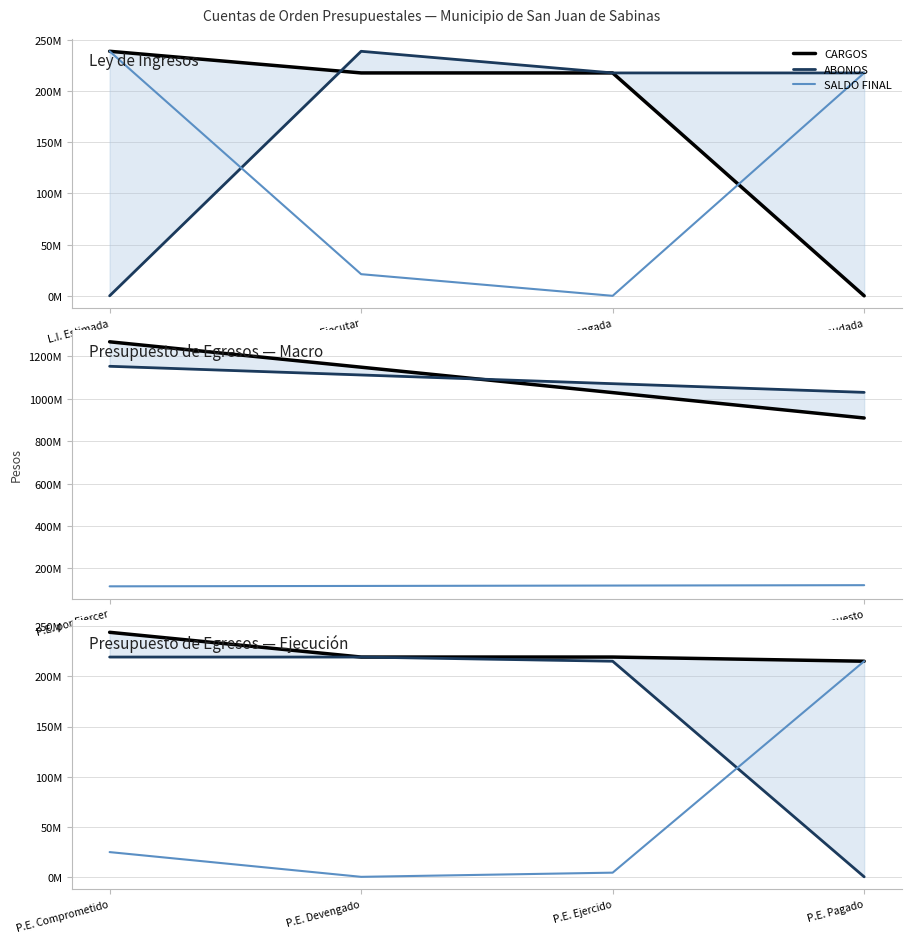

Is this an area chart (filled region under the line)?

No